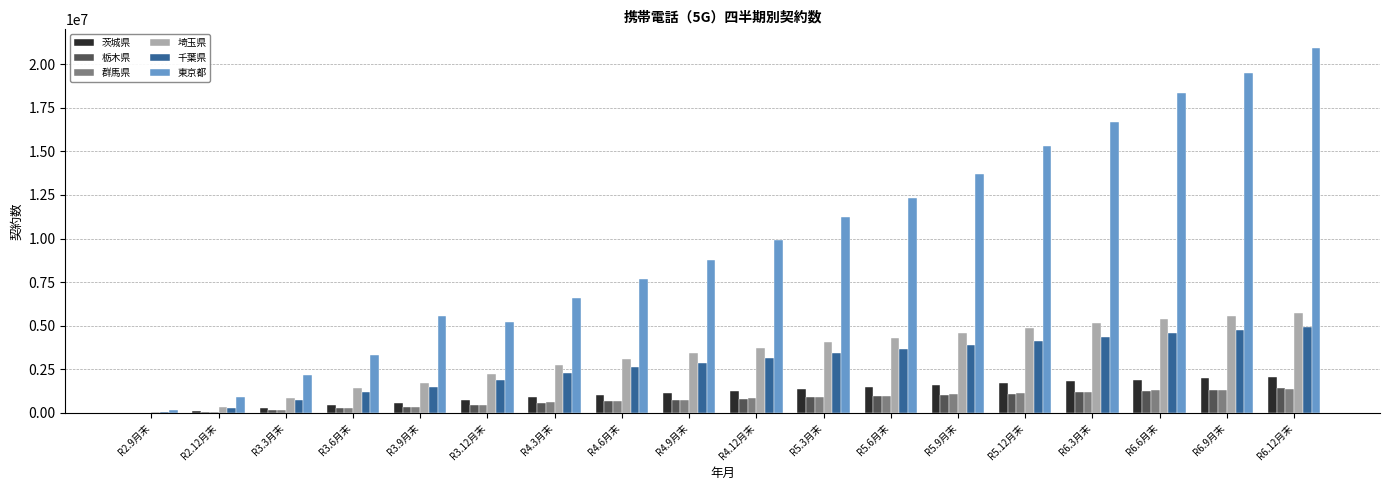

Is the value of 千葉県 at R2.12月末 greater than the value of 群馬県 at R6.12月末?

No